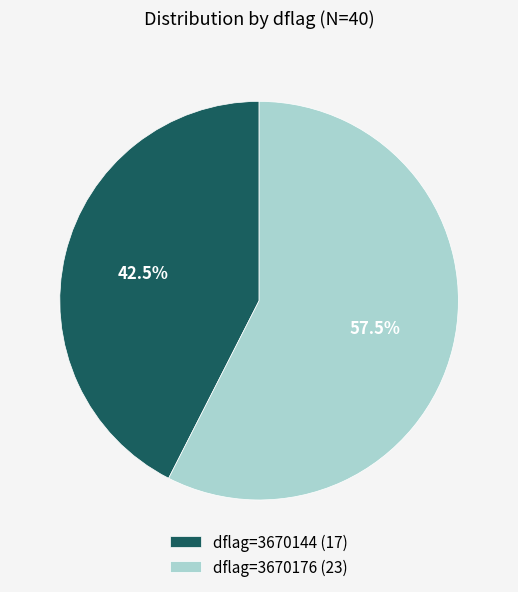

How many segments does this pie chart have?

2